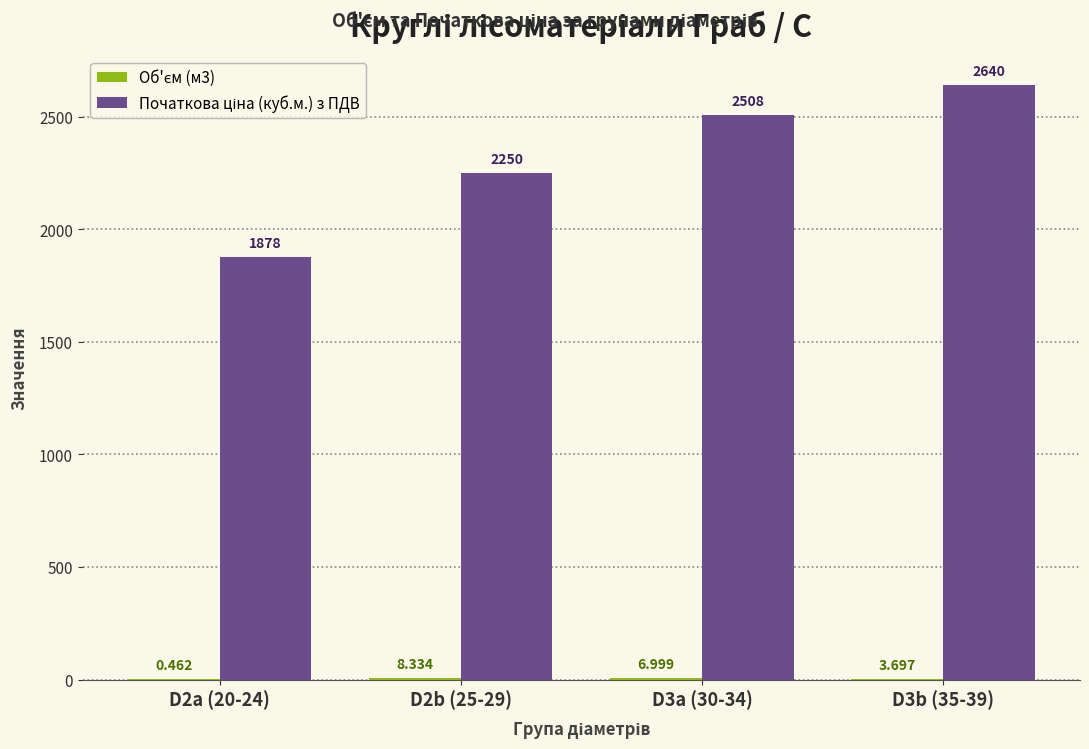

How many groups of bars are there?

4